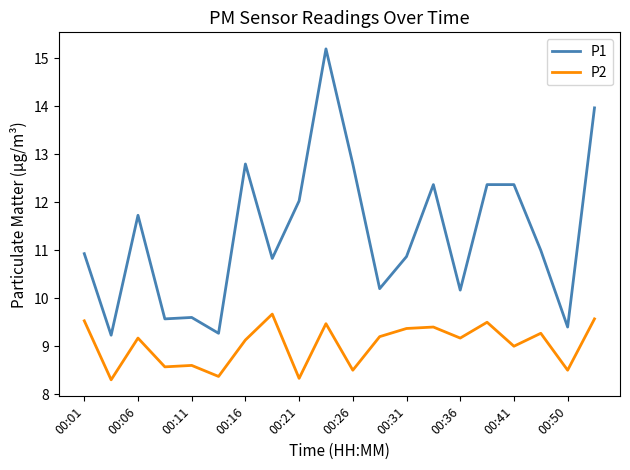

Which series has the largest total across all categories?

P1